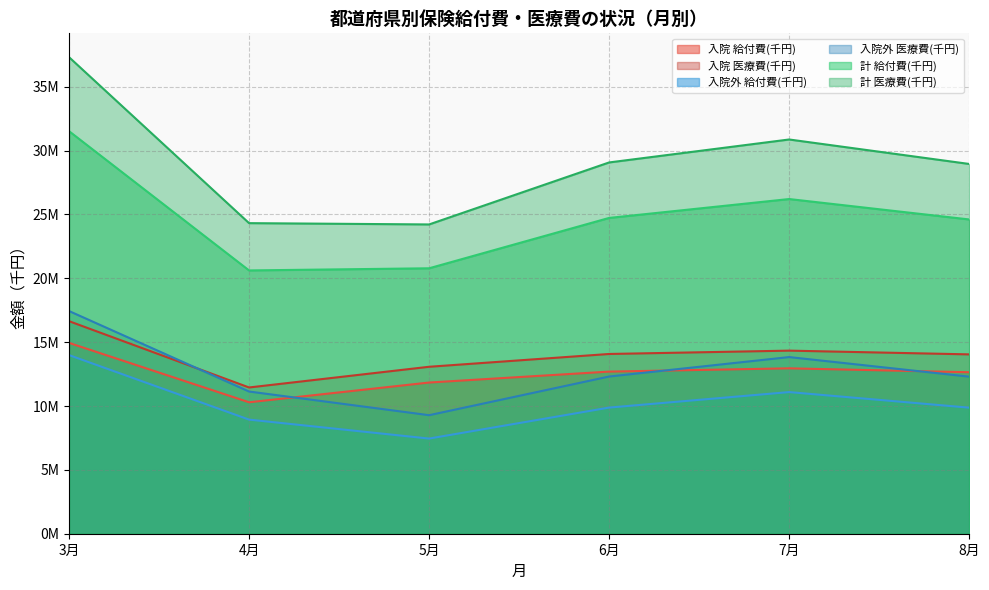

Which series has the largest range (max minus min)?

計 医療費(千円)